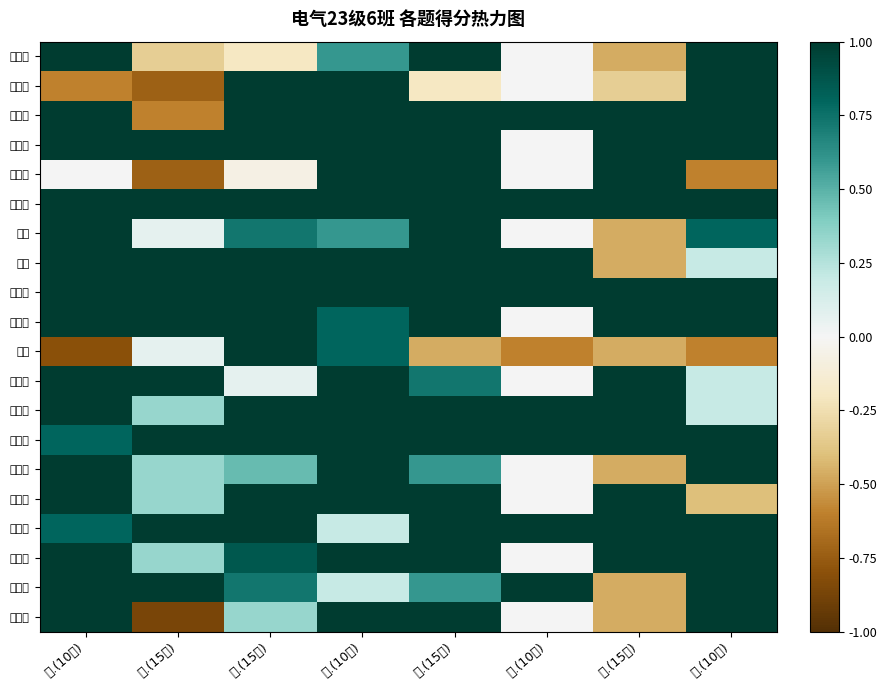

At which category is the sum across all series the highest?

四.(10分)